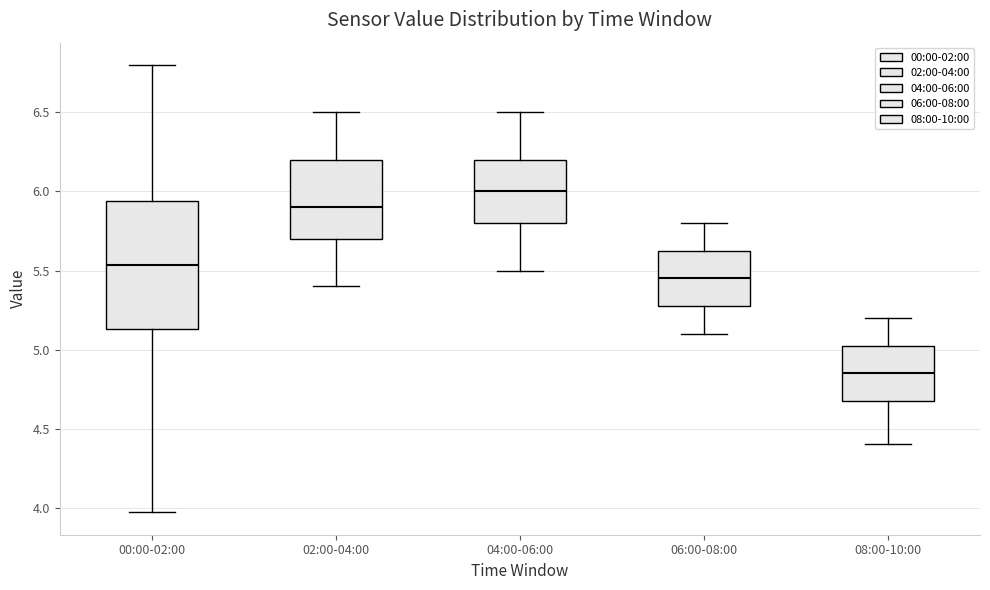

Where does the upper whisker of the box for 04:00-06:00 end on the y-axis? The values are not printed on the chart, so give them approximately, as read against the axis.

6.50